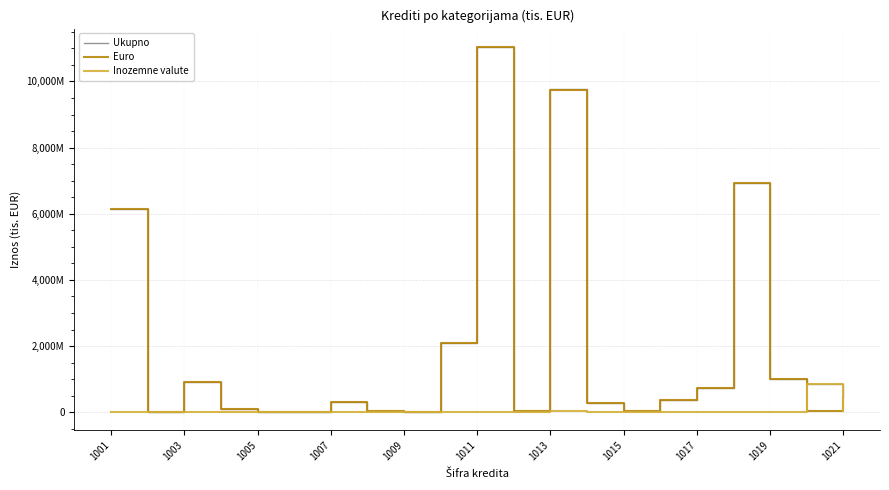

True or false: Inozemne valute and Euro intersect in this chart.

True